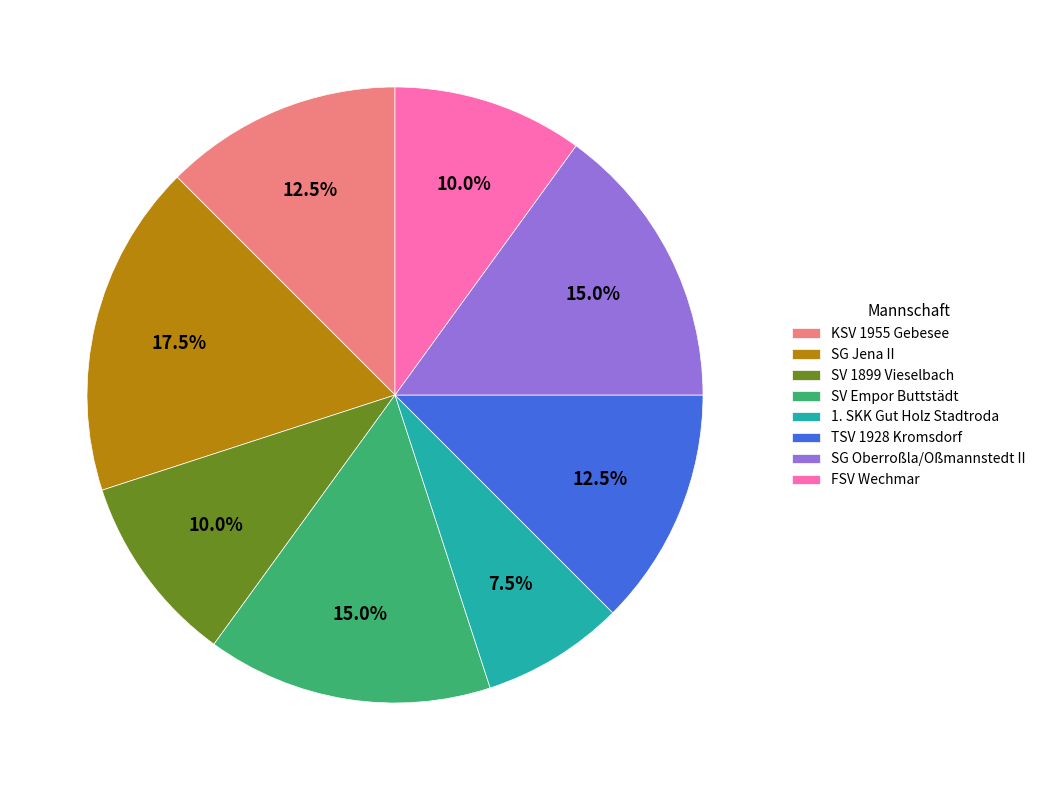

The SV 1899 Vieselbach slice represents 1% of the pie. True or false?

False